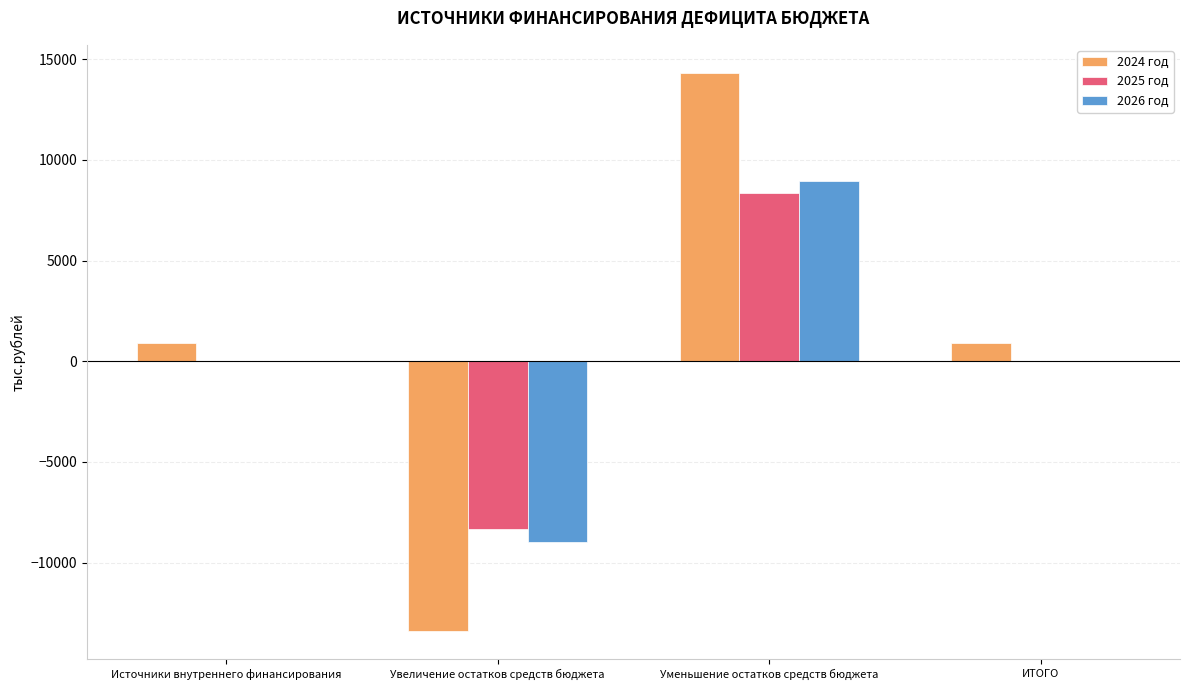

Is the value of 2026 год at Увеличение остатков средств бюджета greater than the value of 2025 год at Источники внутреннего финансирования?

No